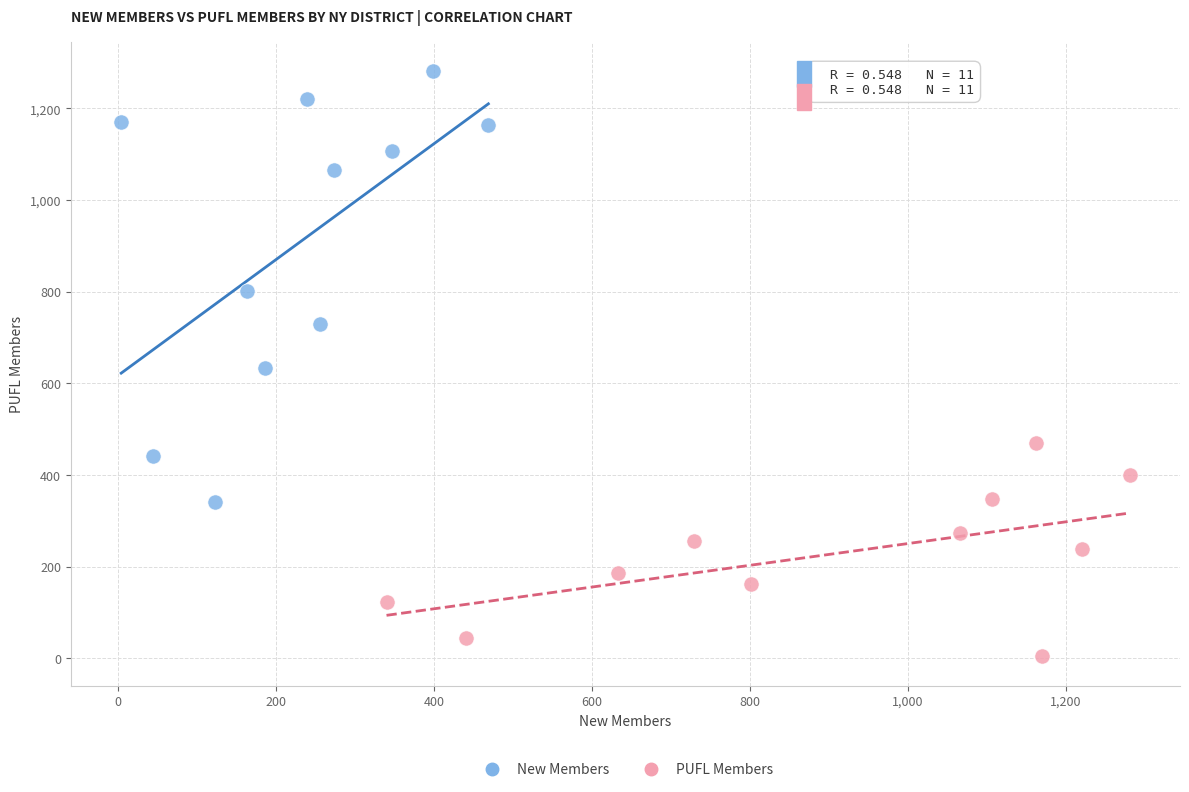

Which series has the largest Y range (max minus min)?

New Members